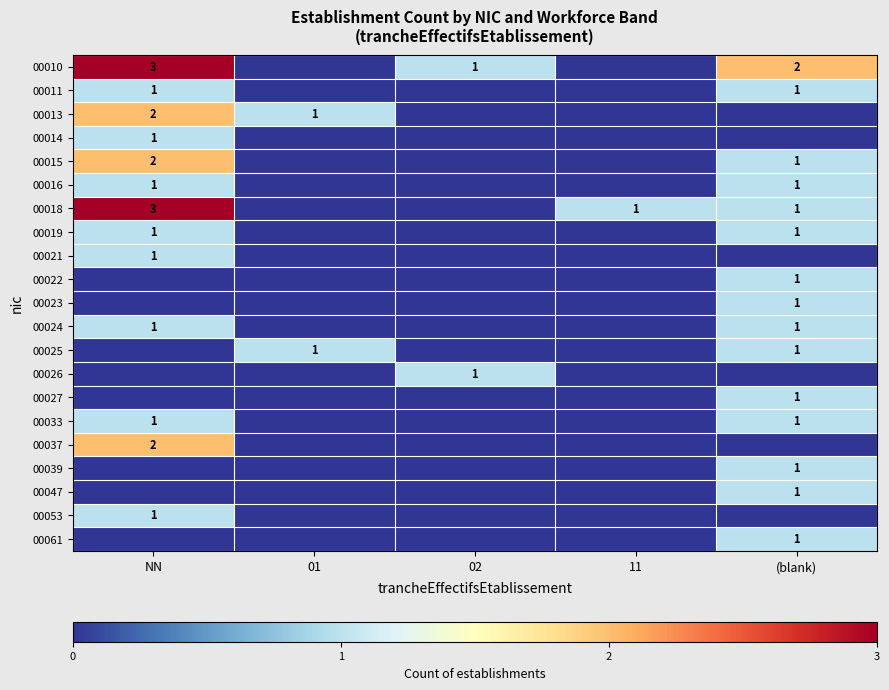

At which category is the sum across all series the highest?

NN